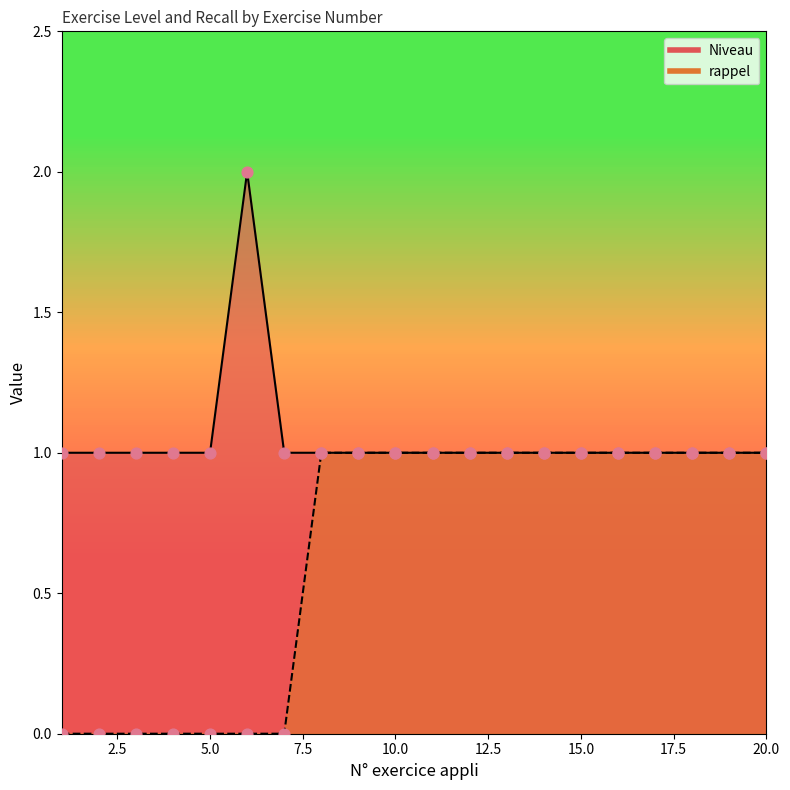

Is the value of Niveau at 18 greater than the value of rappel at 2?

Yes